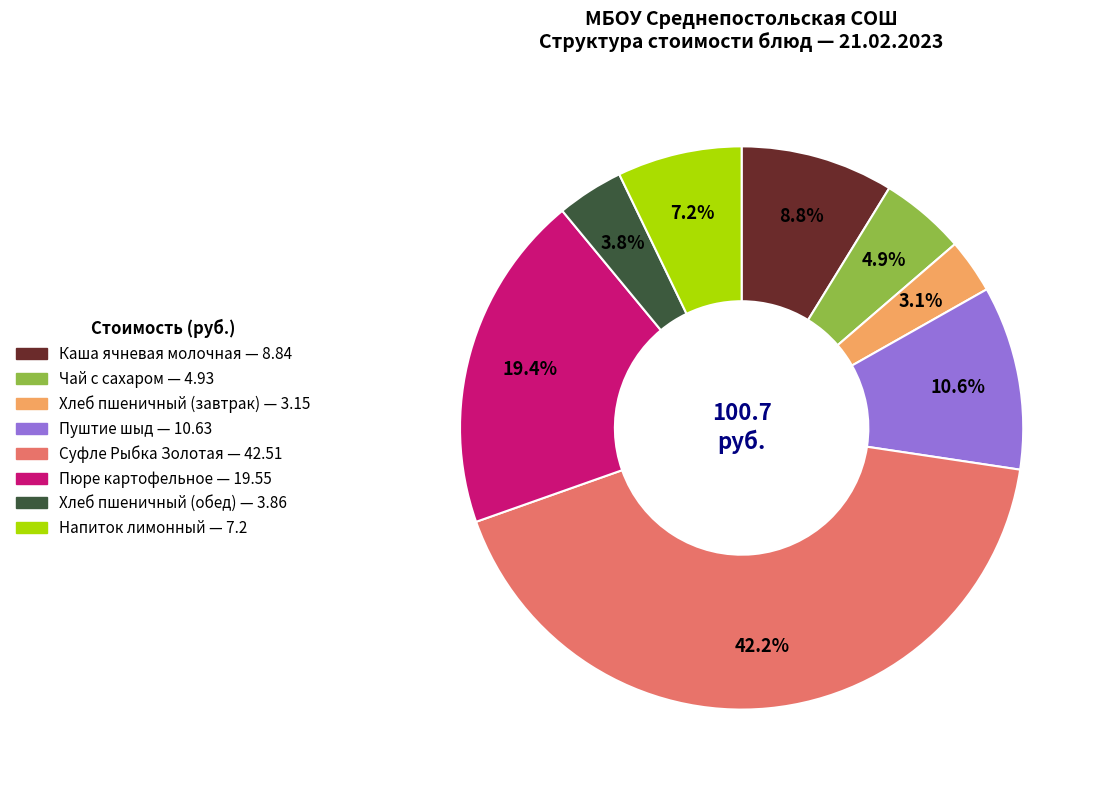

Combined, do Суфле Рыбка Золотая and Хлеб пшеничный (обед) account for over 50%?

No